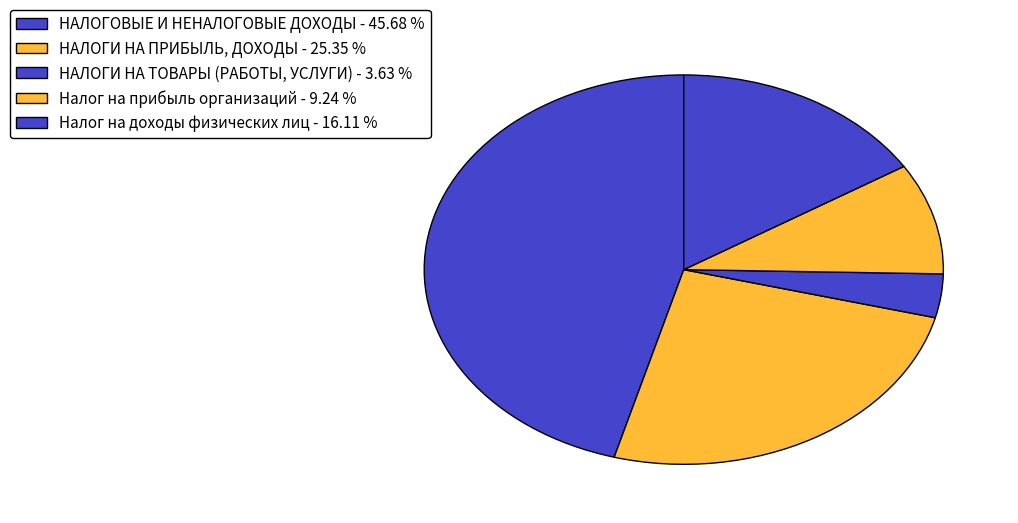

Combined, do НАЛОГОВЫЕ И НЕНАЛОГОВЫЕ ДОХОДЫ and Налог на прибыль организаций account for over 50%?

Yes